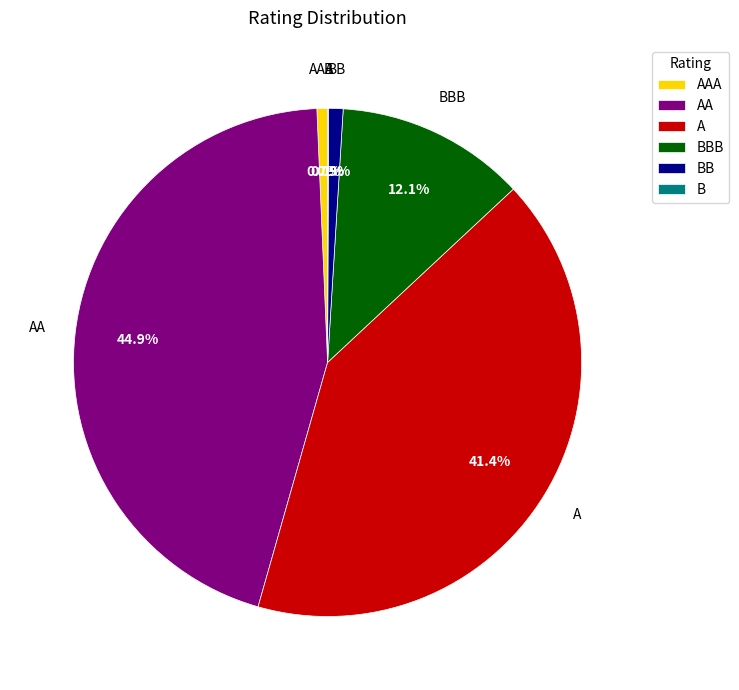

What is the total percentage of AA and AAA?

45.6%